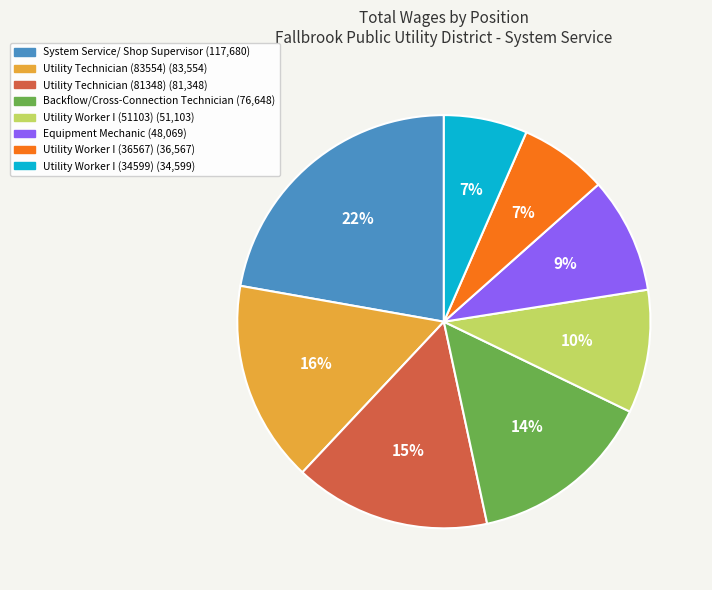

Do Utility Worker I (51103) and Utility Worker I (36567) together represent more than half of the pie?

No